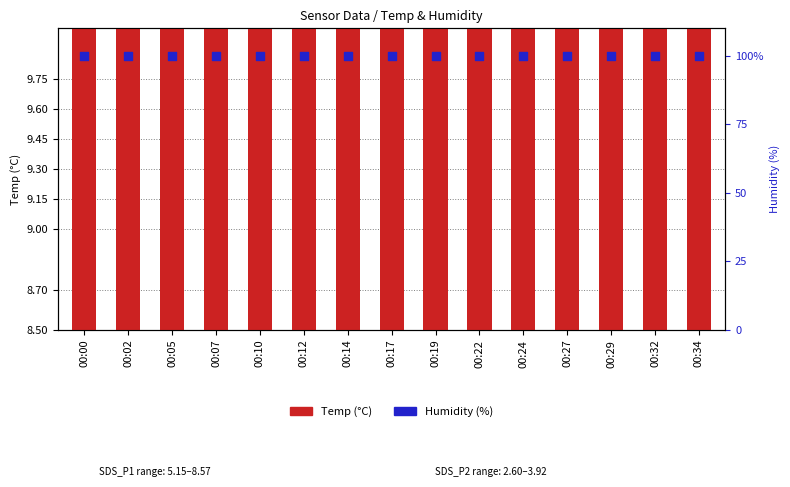

What are all the series names shown in the legend?

Temp (°C), Humidity (%)